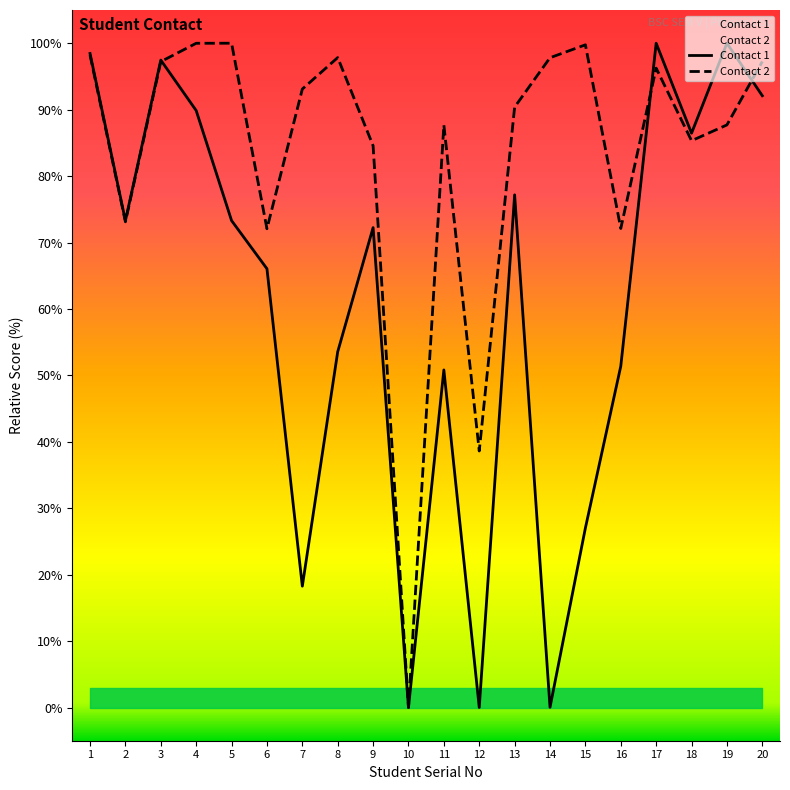

Which series has the largest total across all categories?

Contact 2